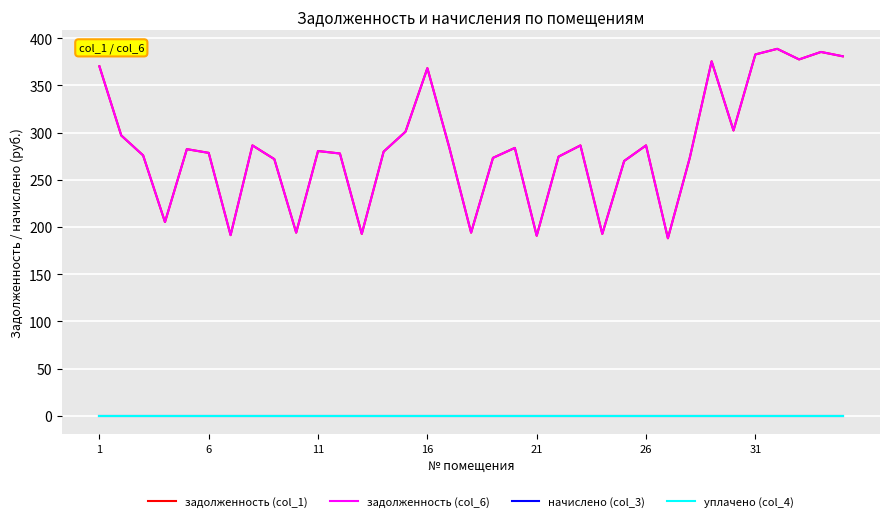

True or false: начислено (col_3) and задолженность (col_1) cross at least once.

False